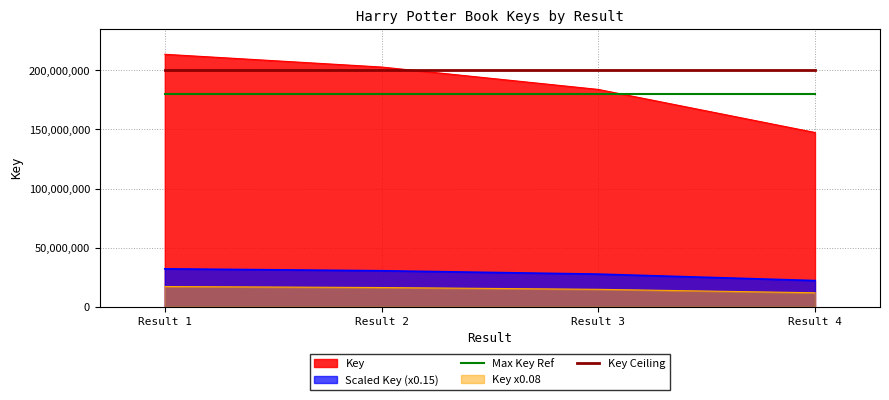

What are all the series names shown in the legend?

Key, Scaled Key (x0.15), Max Key Ref, Key x0.08, Key Ceiling